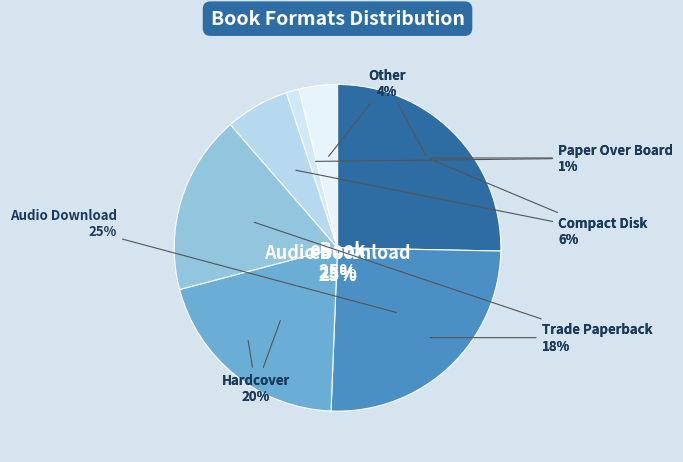

What is the total percentage of Other and Hardcover?

24.1%